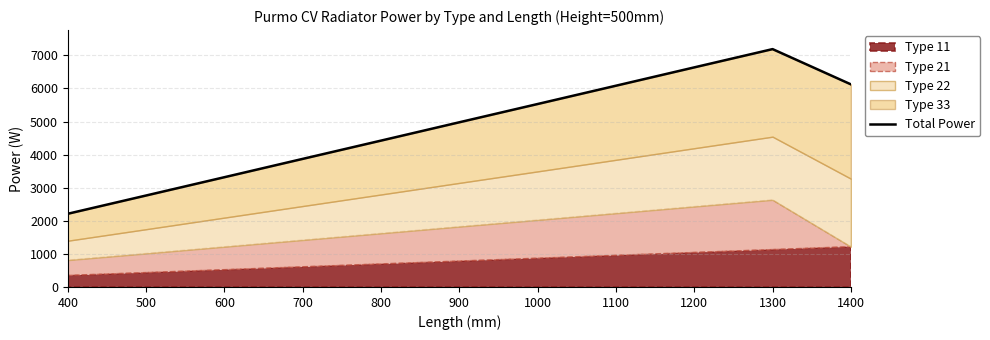

True or false: the data has more than 2 interior local peaks.

False